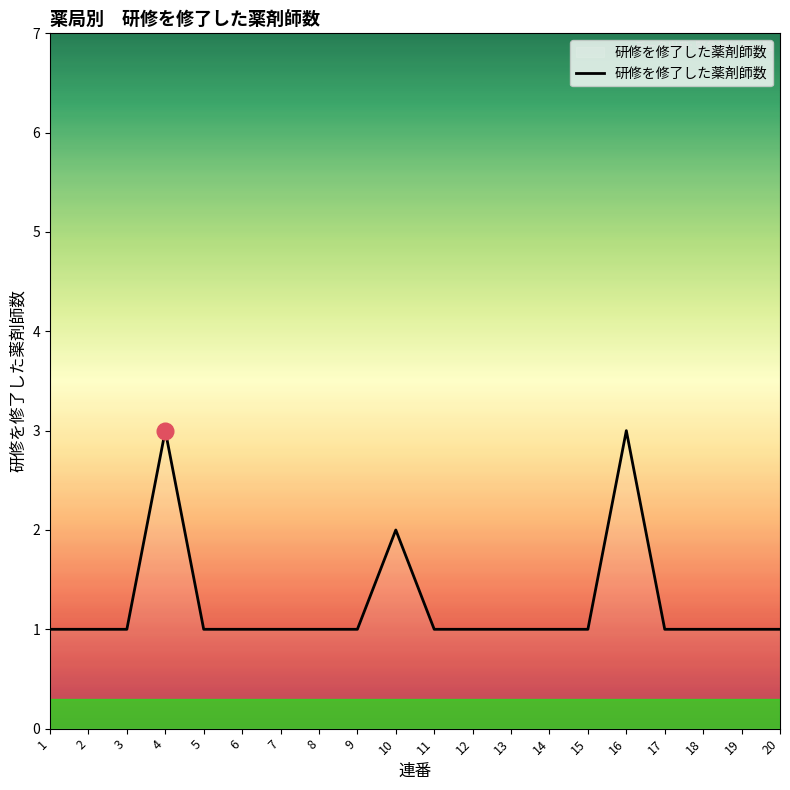

True or false: the data shows 5 at 4.

False